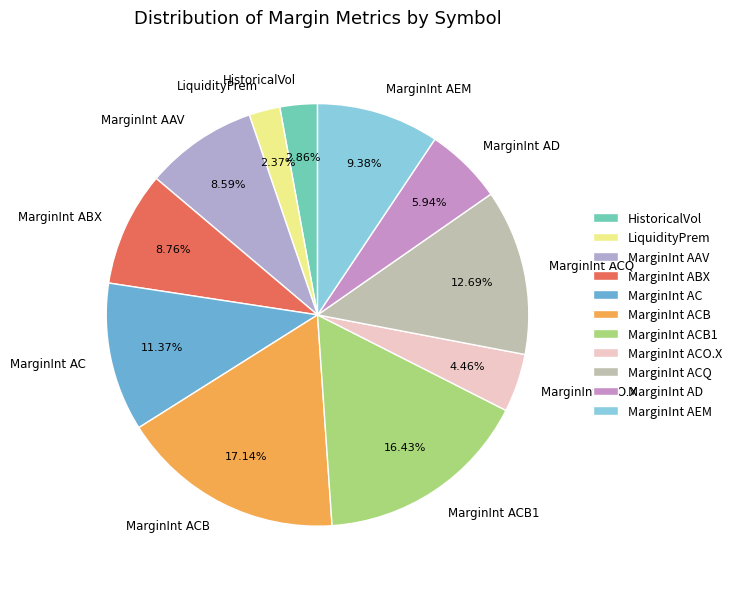

Which category has the biggest portion of the pie?

MarginInt ACB